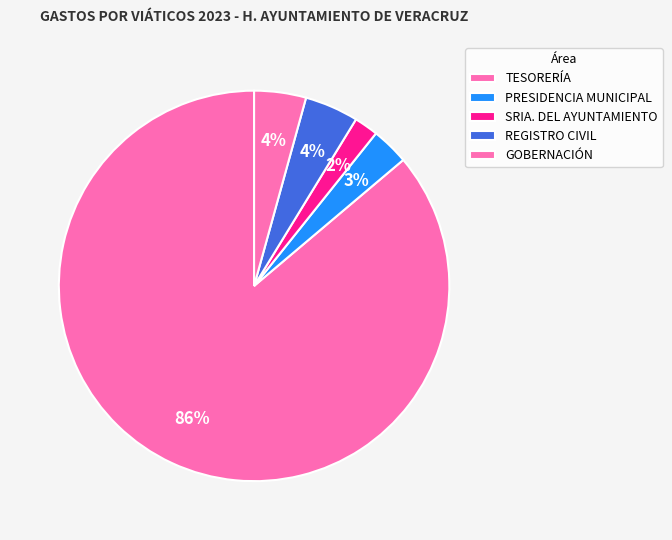

The REGISTRO CIVIL slice represents 15% of the pie. True or false?

False